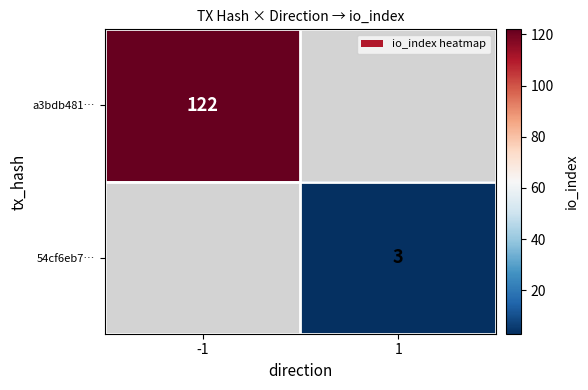

The value of 54cf6eb7… at 1 is 4. True or false?

False